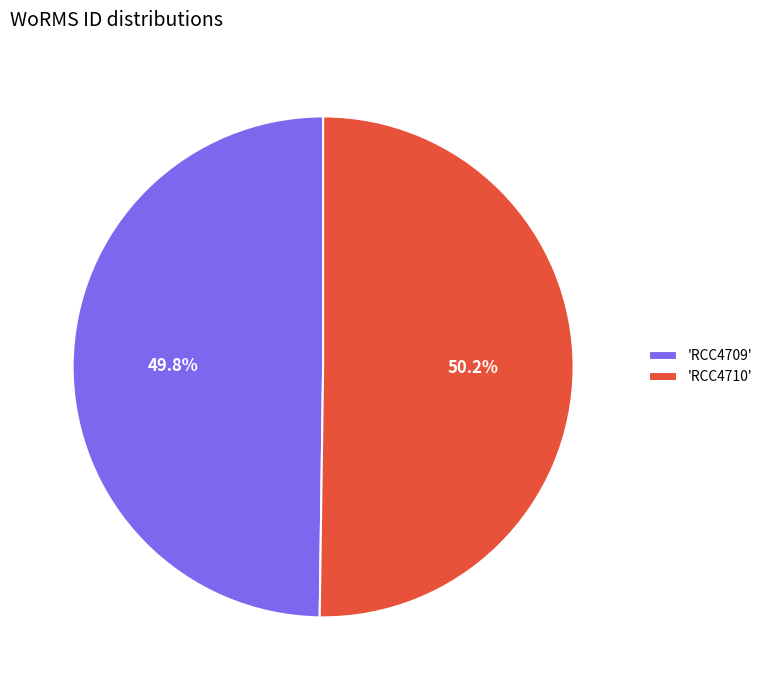

Is there a majority slice in this chart?

Yes